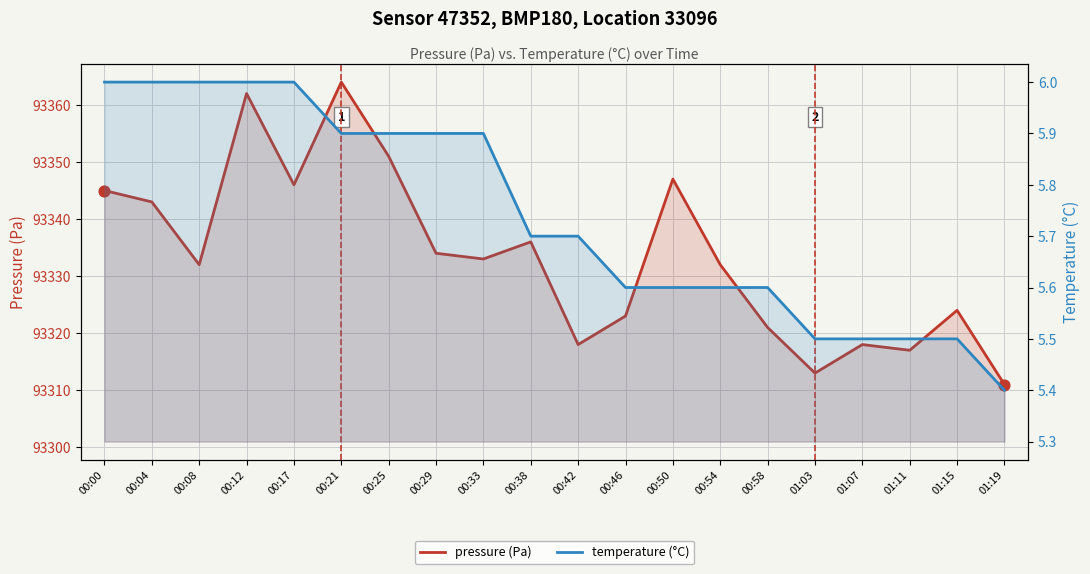

Which series contains the highest Y value?

pressure (Pa)